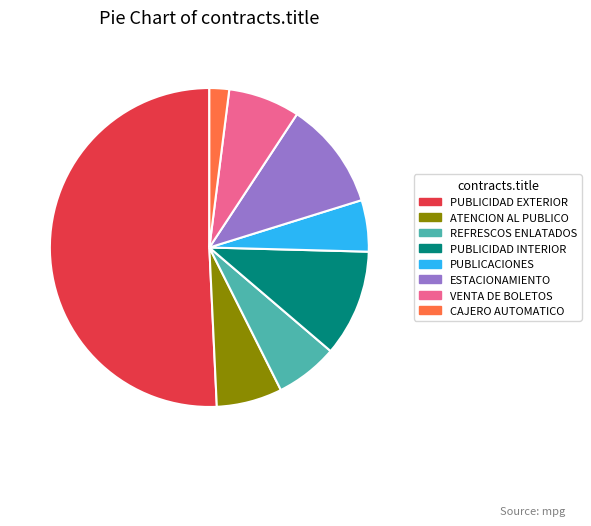

Do CAJERO AUTOMATICO and PUBLICACIONES together represent more than half of the pie?

No